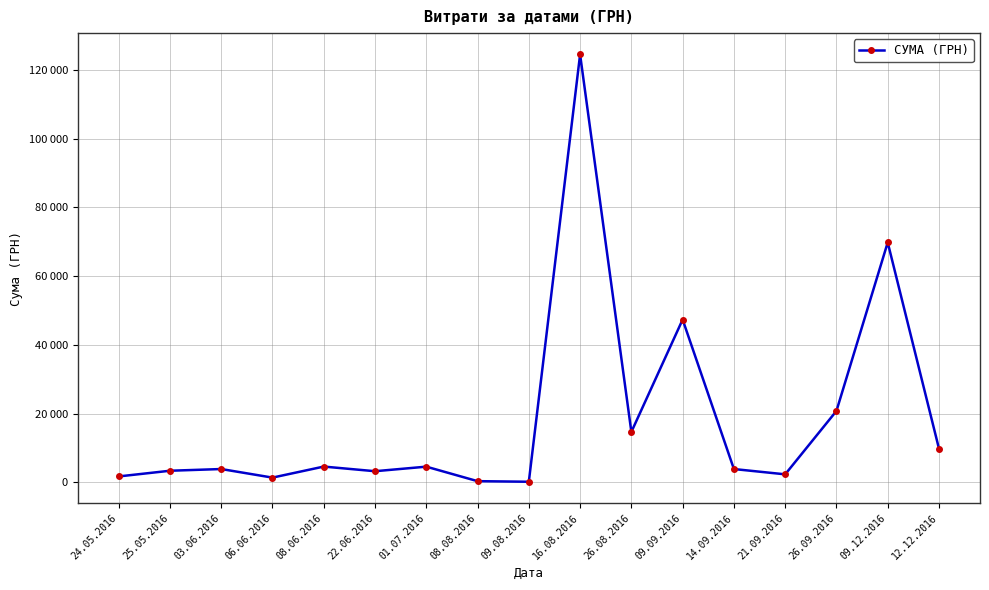

How many interior local peaks (higher than both neighbors) does the data have?

6